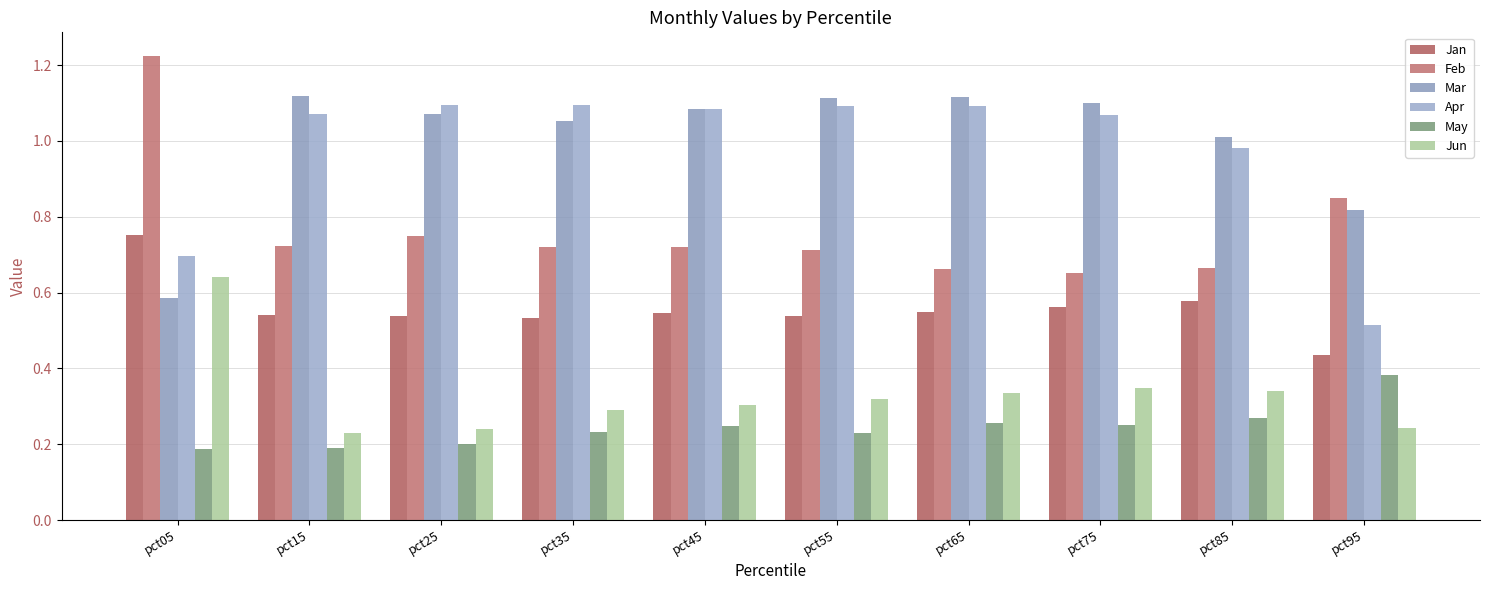

Rank the series by their maximum value, from highest to lowest.

Feb, Mar, Apr, Jan, Jun, May